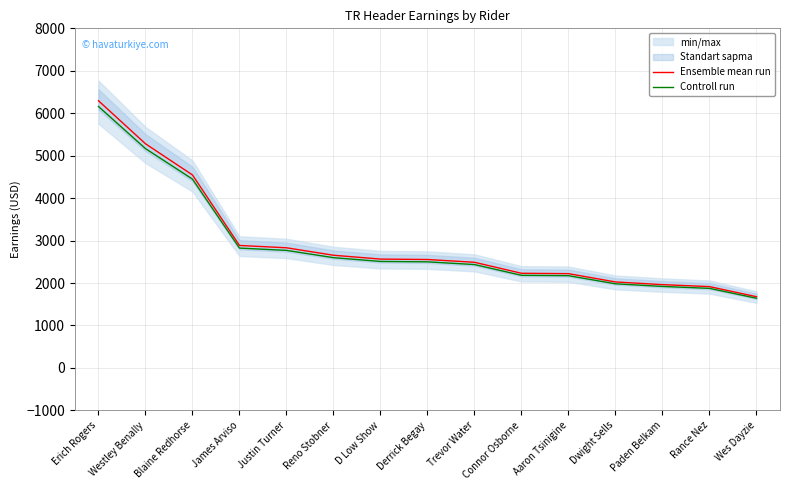

Between Trevor Water and Dwight Sells, which series saw the biggest shift?

Ensemble mean run